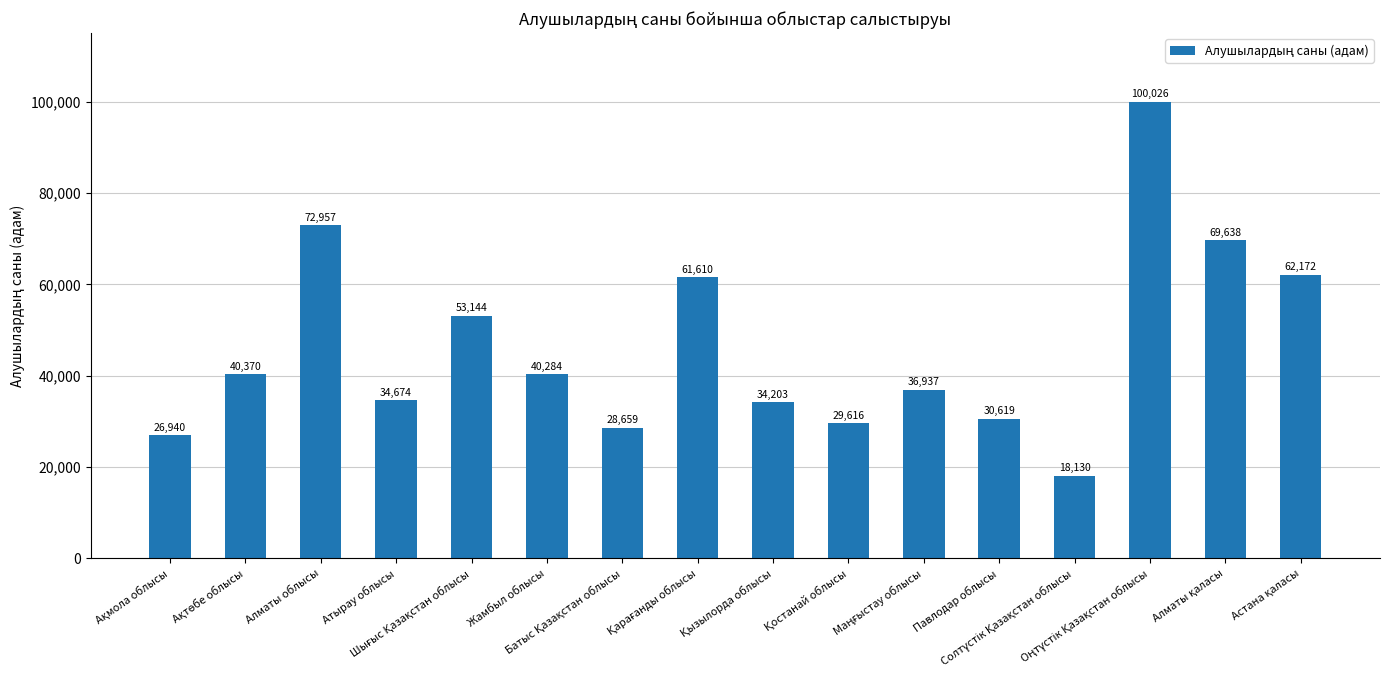

What is the minimum value shown in the chart?

18130